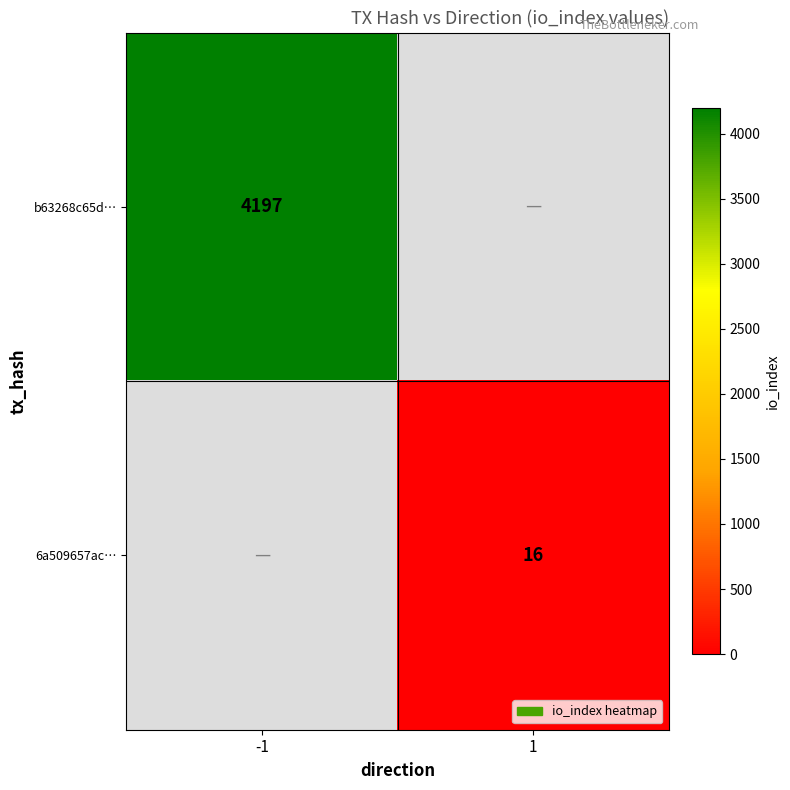

True or false: 6a509657ac… has a value of 24 at 1.

False